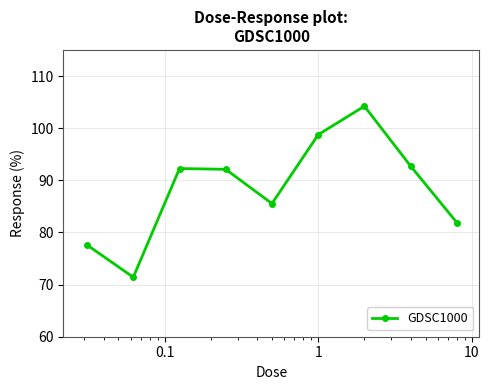

What is the minimum value shown in the chart?

71.4